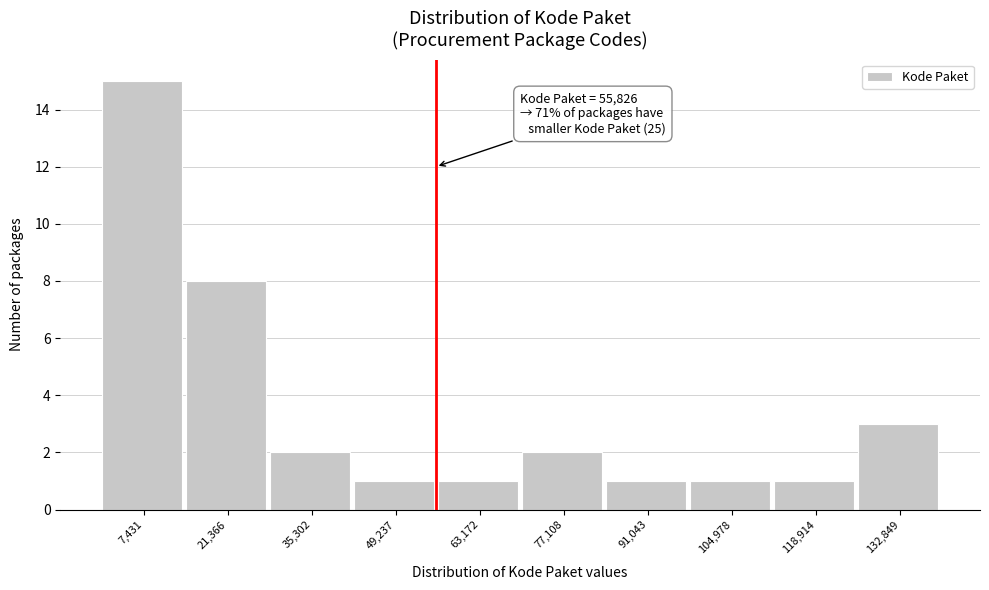

Which range on the x-axis has the tallest bar?

0 to 14000